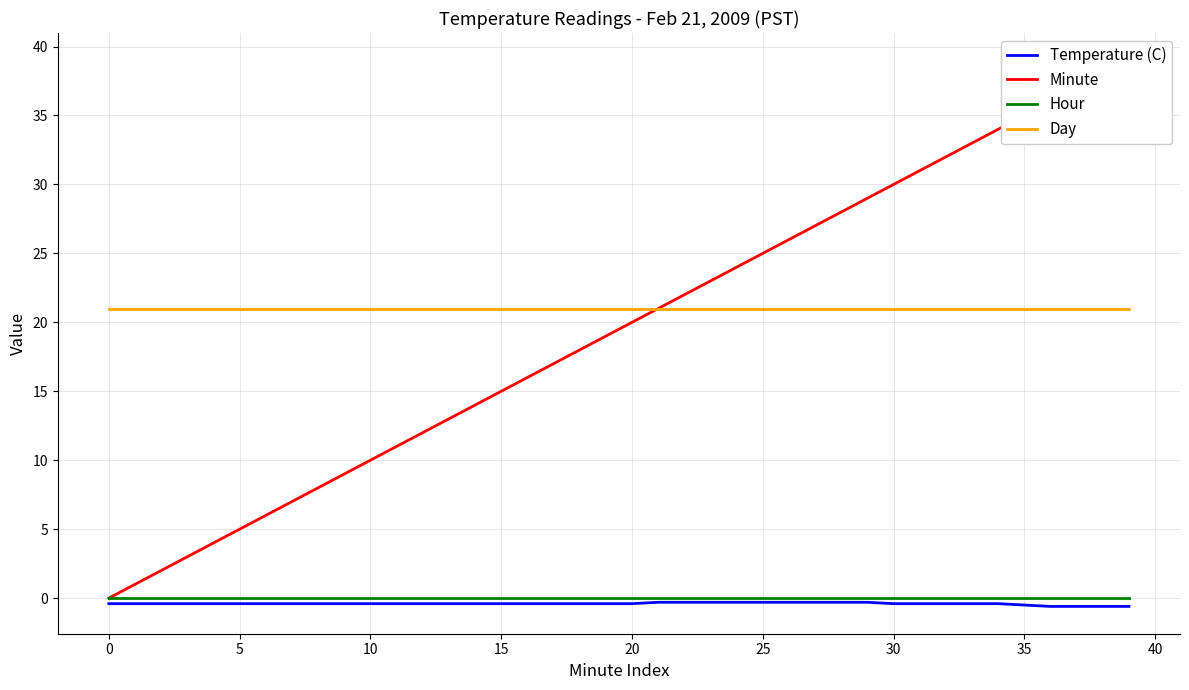

What is the difference between the highest and lowest values at 13?

21.4